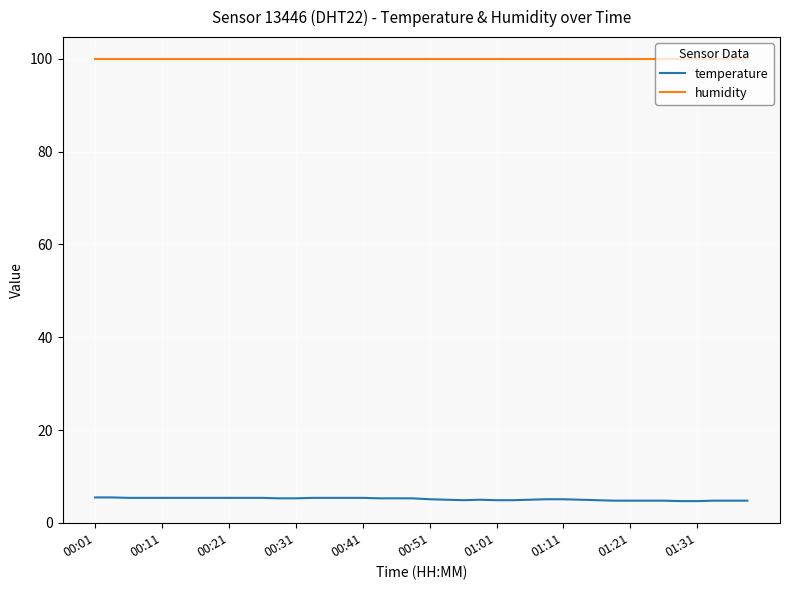

What is the maximum value for humidity?

99.9